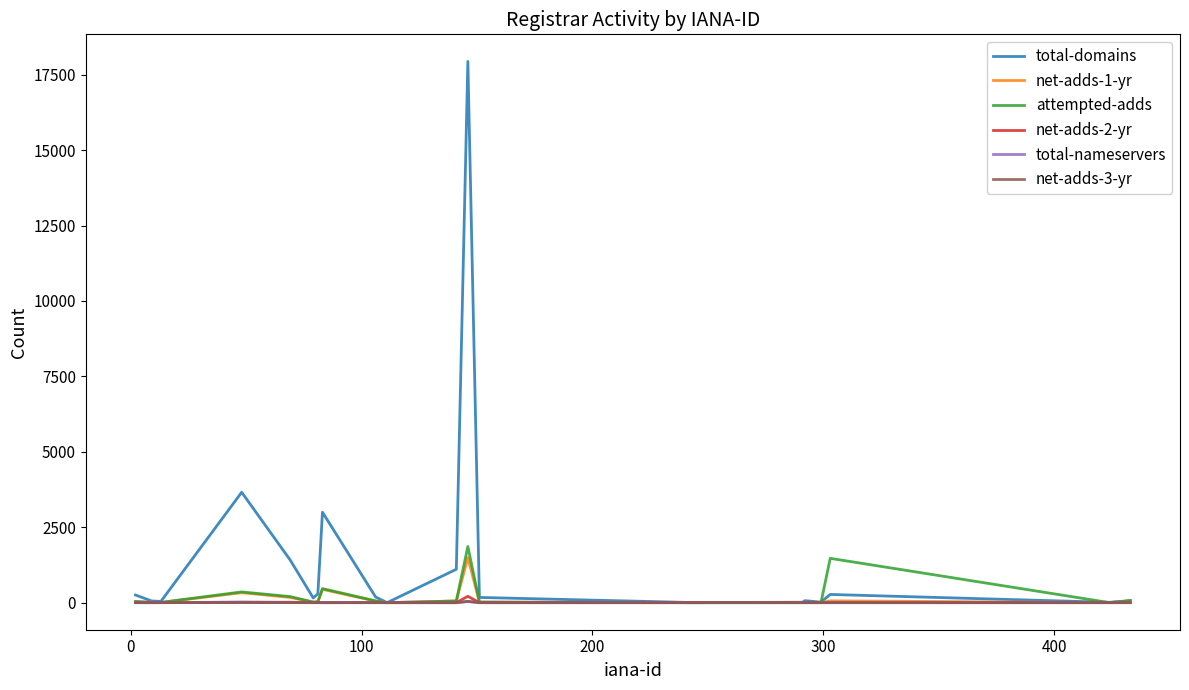

What is the greatest value displayed?

17940